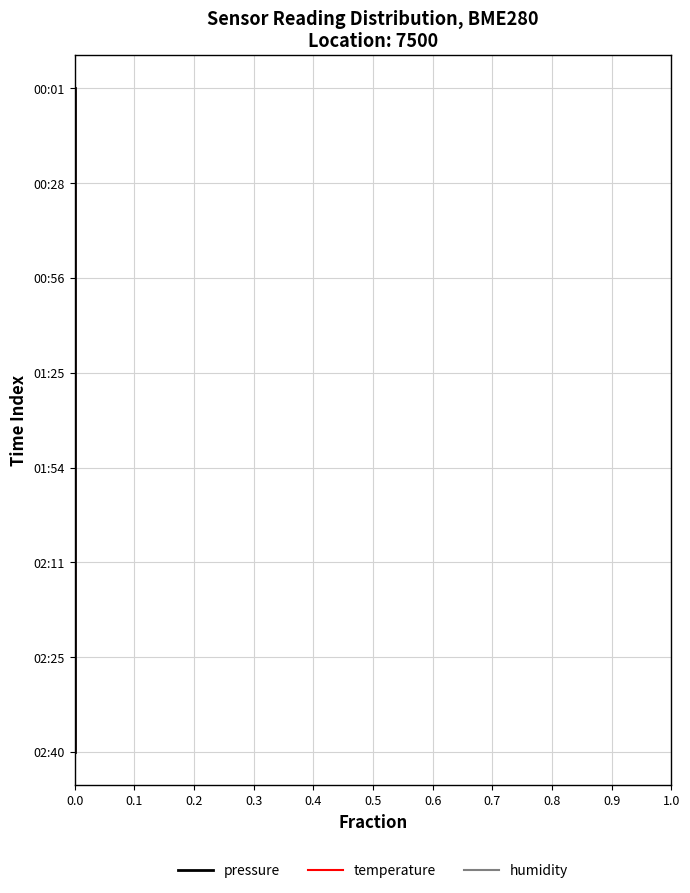

The value of temperature at 0.0 is 1. True or false?

False